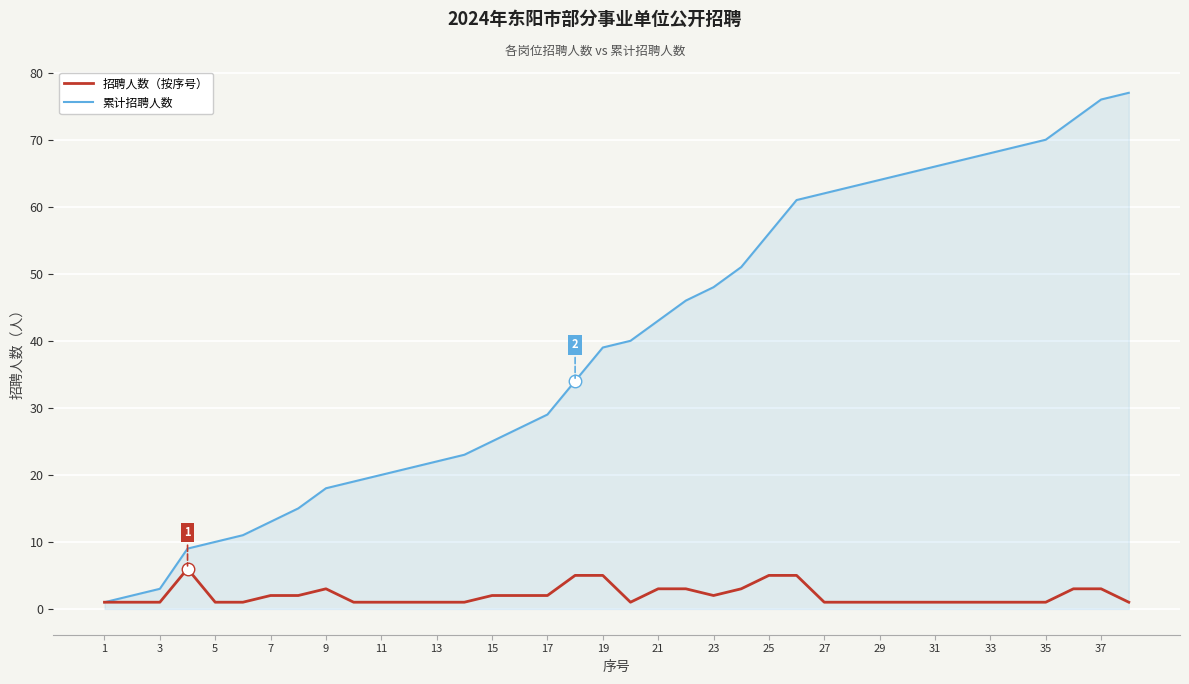

What is the sum of all 招聘人数（按序号） values?

77